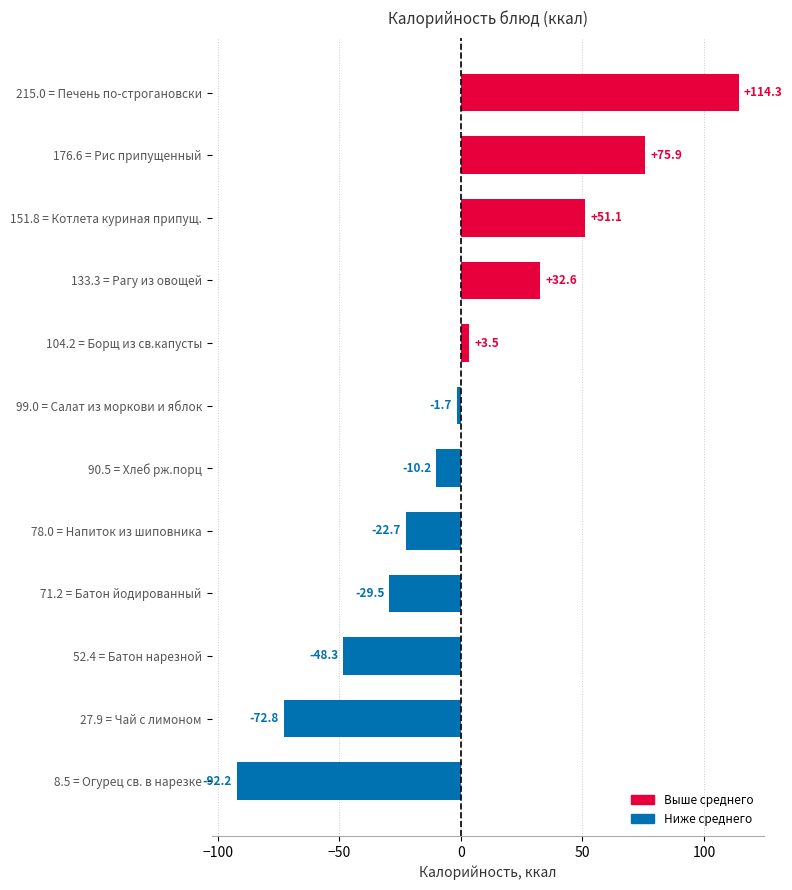

Reading top to bottom, list all the values displayed in this chart.

215.0 = Печень по-строгановски=114.3	176.6 = Рис припущенный=75.9	151.8 = Котлета куриная припущ.=51.1	133.3 = Рагу из овощей=32.6	104.2 = Борщ из св.капусты=3.5	99.0 = Салат из моркови и яблок=-1.7	90.5 = Хлеб рж.порц=-10.2	78.0 = Напиток из шиповника=-22.7	71.2 = Батон йодированный=-29.5	52.4 = Батон нарезной=-48.3	27.9 = Чай с лимоном=-72.8	8.5 = Огурец св. в нарезке=-92.2